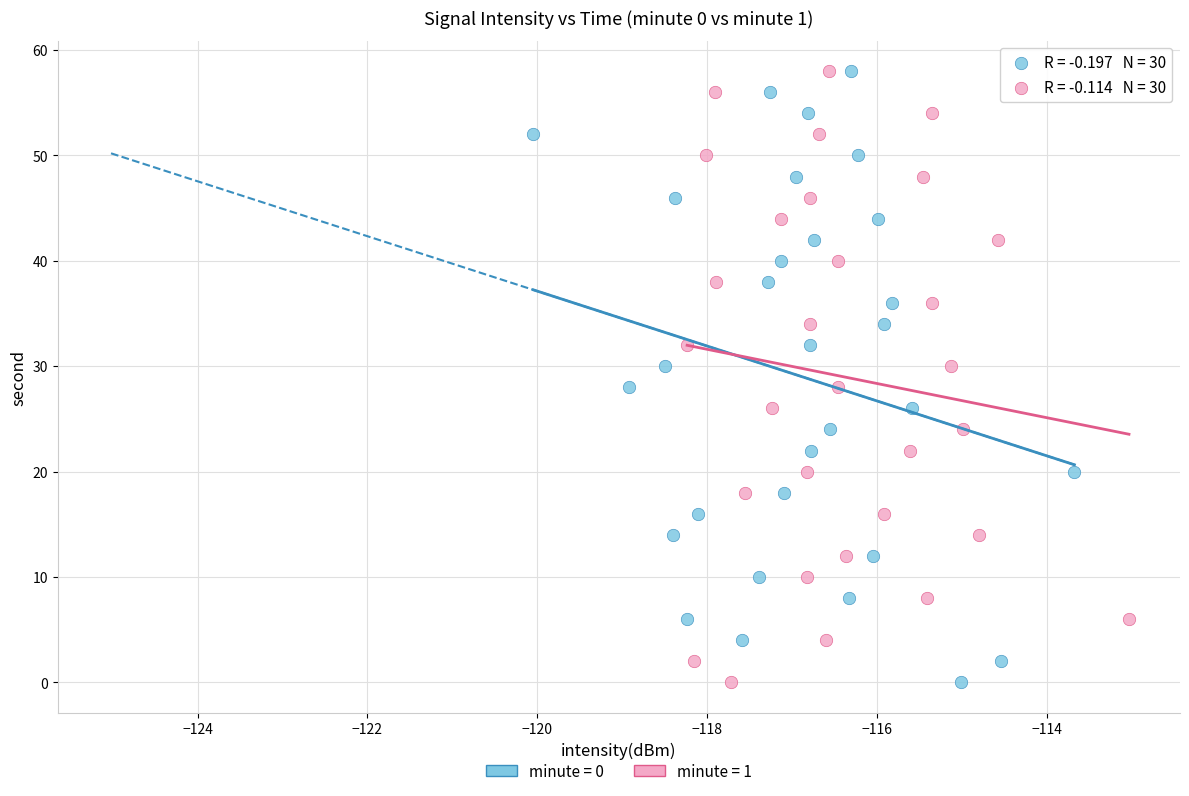

What are all the series names shown in the legend?

minute = 0, minute = 1